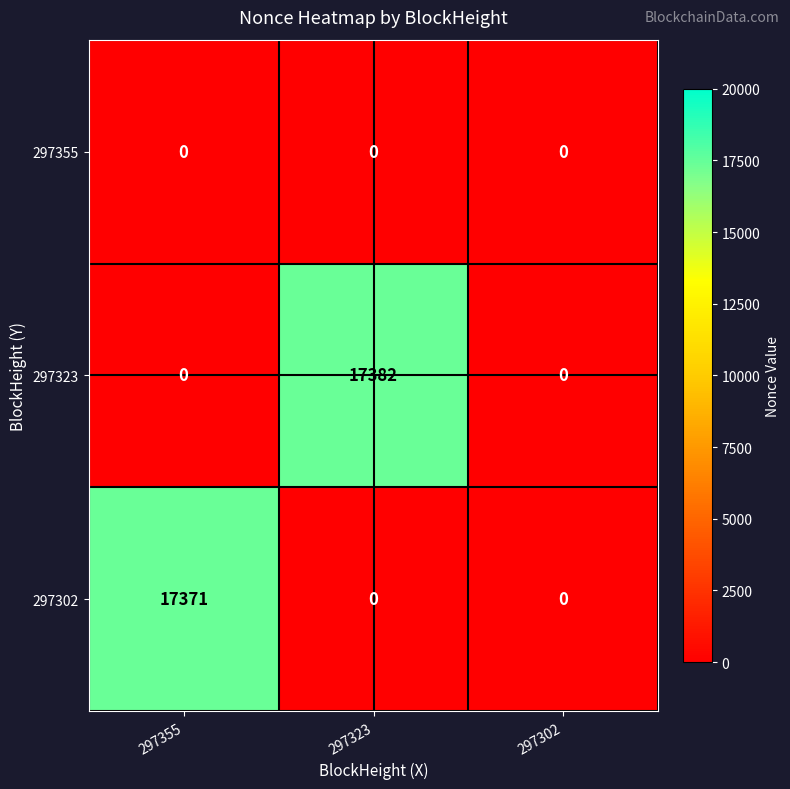

What is the difference between the maximum and minimum values in the 297323 series?

17382